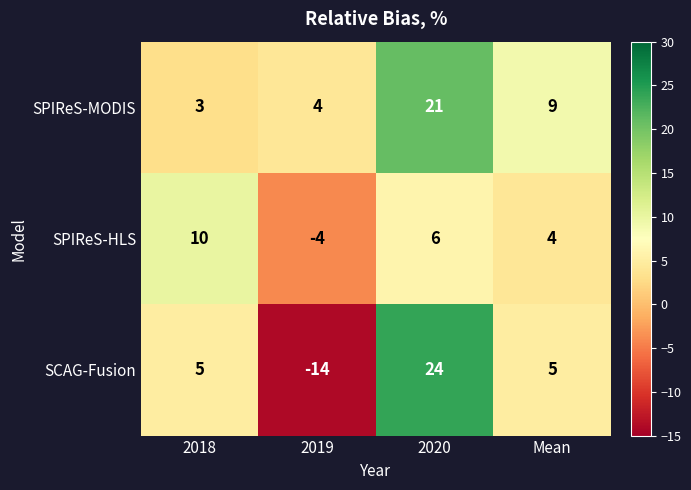

List the series in order of their peak value, highest first.

SCAG-Fusion, SPIReS-MODIS, SPIReS-HLS